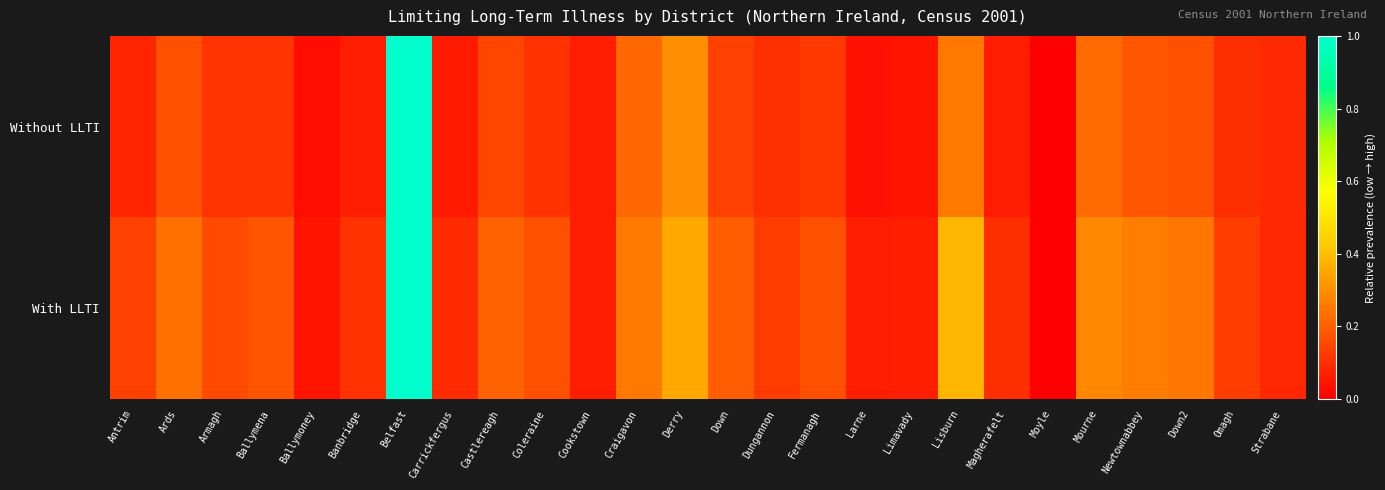

Between Newtownabbey and Omagh, which is larger?

Newtownabbey